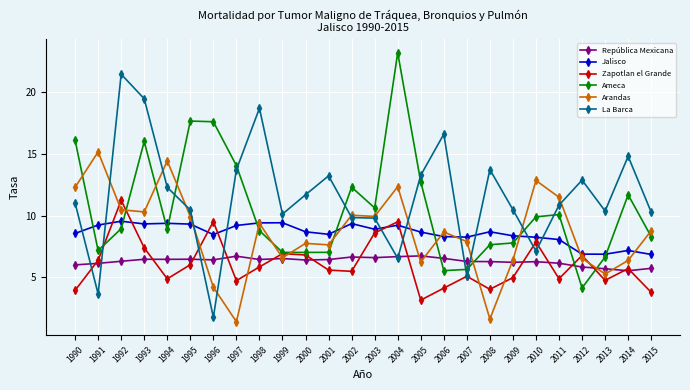

At which category does Jalisco reach its first local peak?

1992